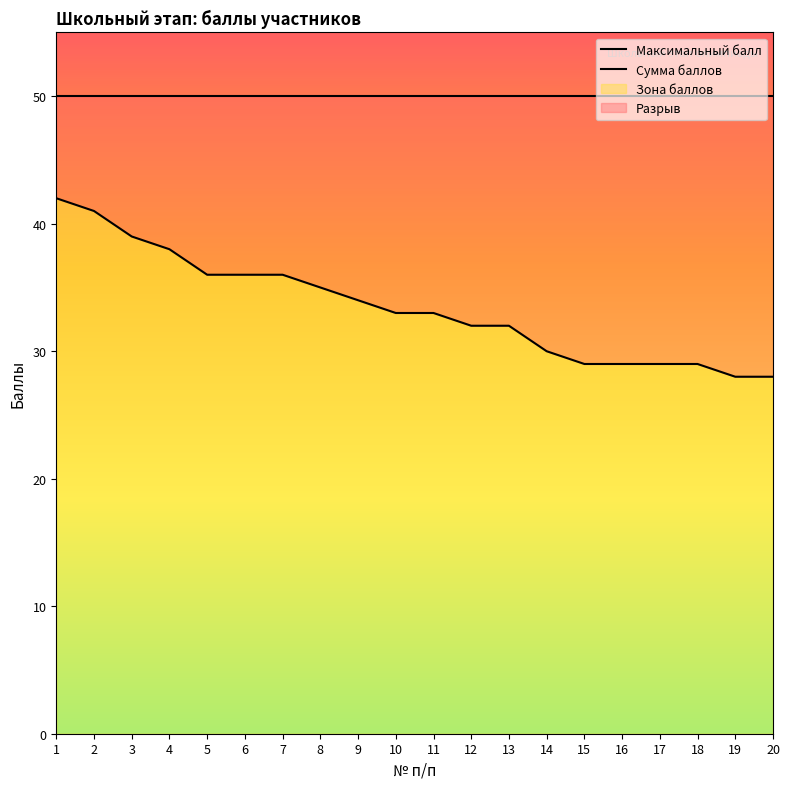

Which label corresponds to the smallest value in the chart?

19